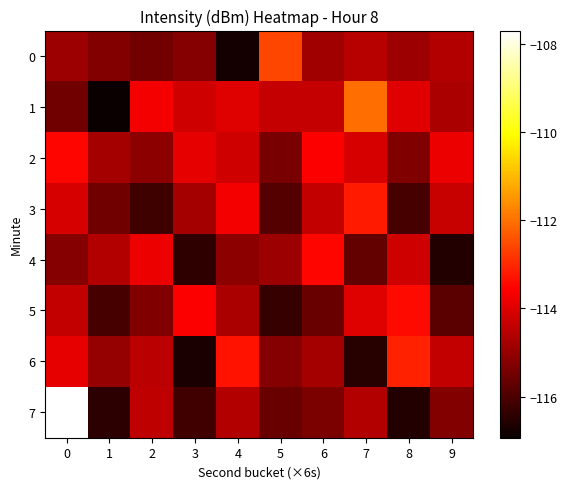

List the series in order of their peak value, lowest first.

2, 4, 5, 3, 6, 0, 1, 7